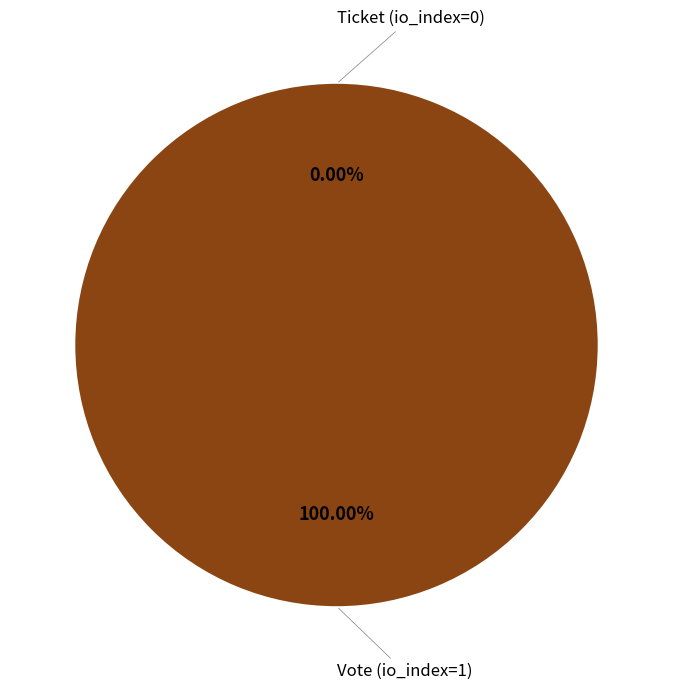

Is it true that Vote (io_index=1) is 99% of the pie?

False